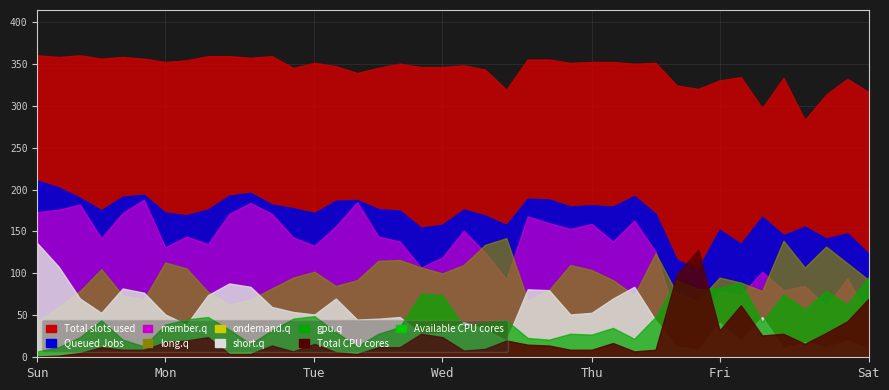

Where is Total nearest to the value 321?

32